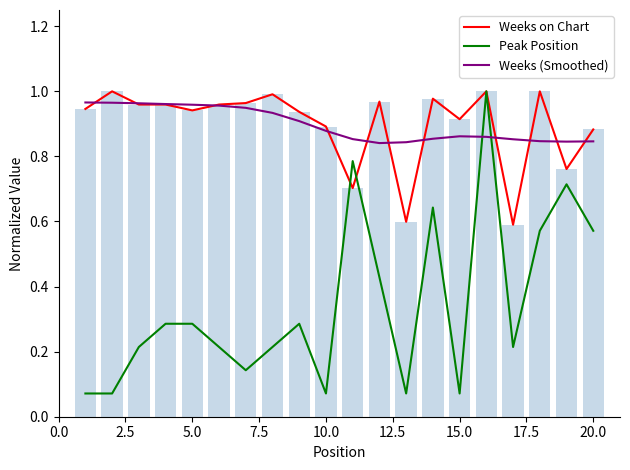

What is the average value of the Weeks on Chart series?

0.9